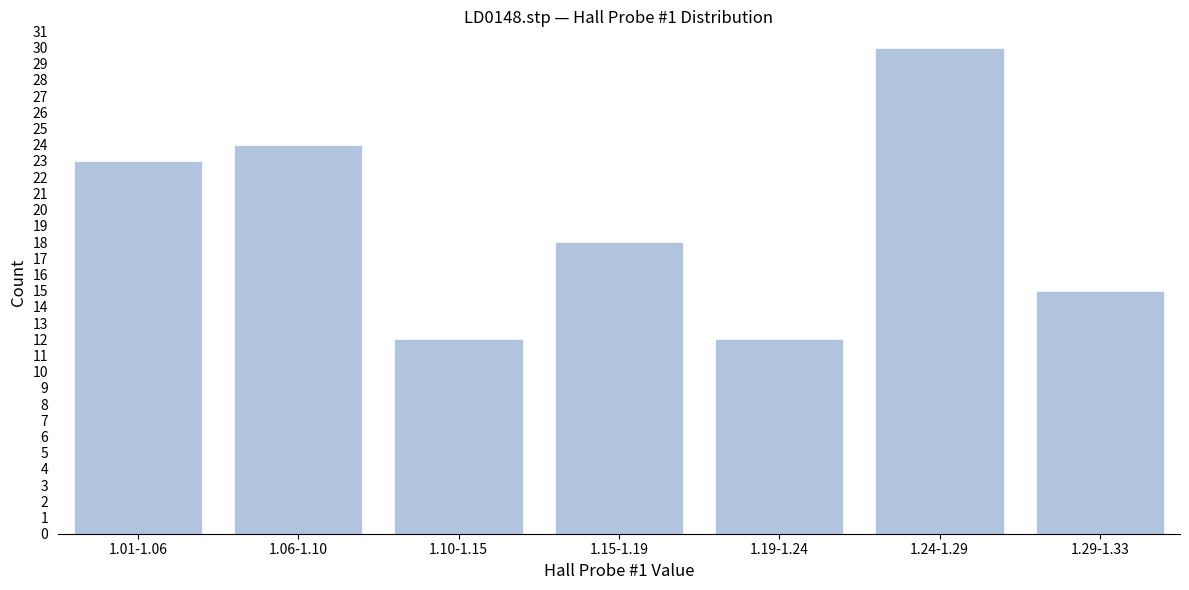

Reading left to right, extract all data points from this chart.

23	24	12	18	12	30	15